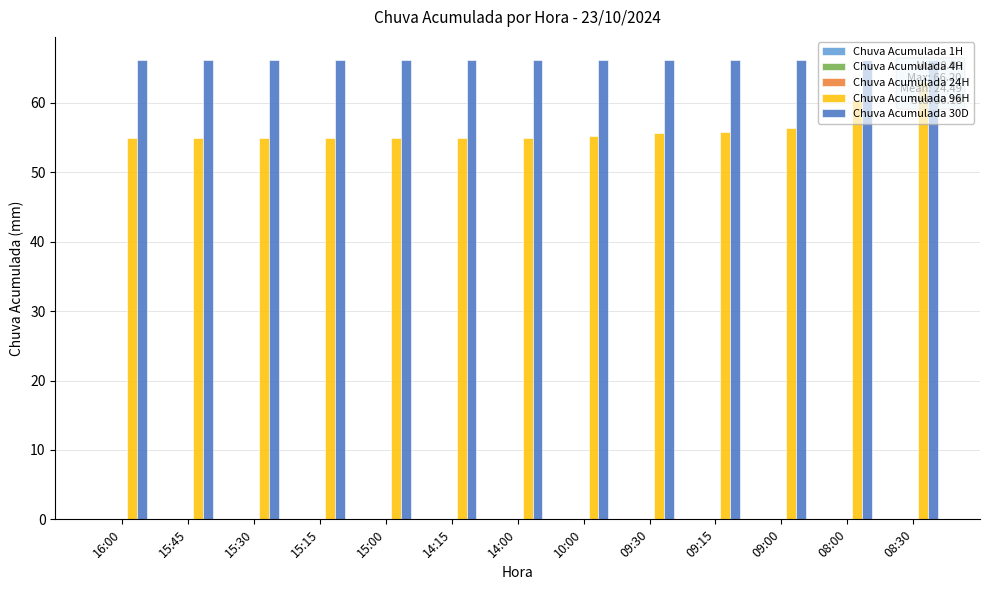

What is the value of the Chuva Acumulada 30D bar at the 12th from the left?

66.2